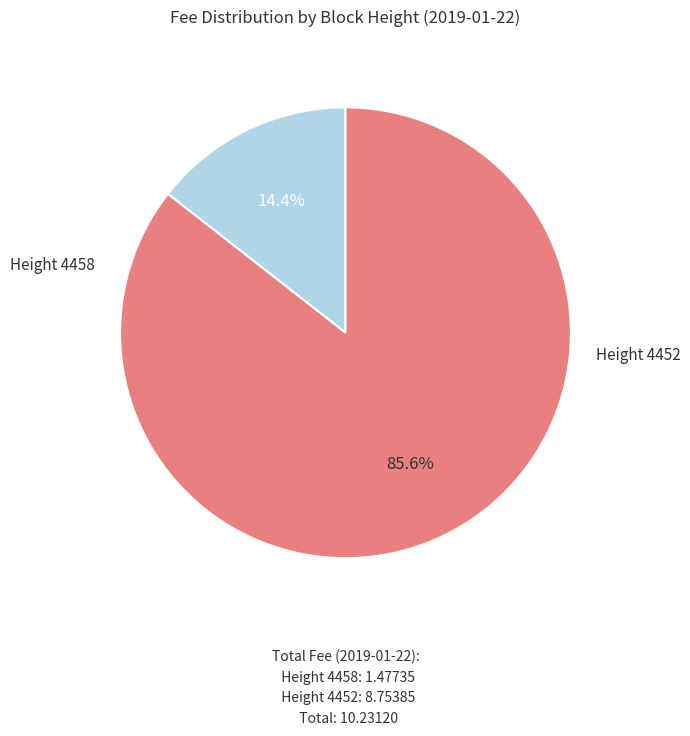

To the nearest percent, what is the difference between the largest and smallest slice percentages?

71%